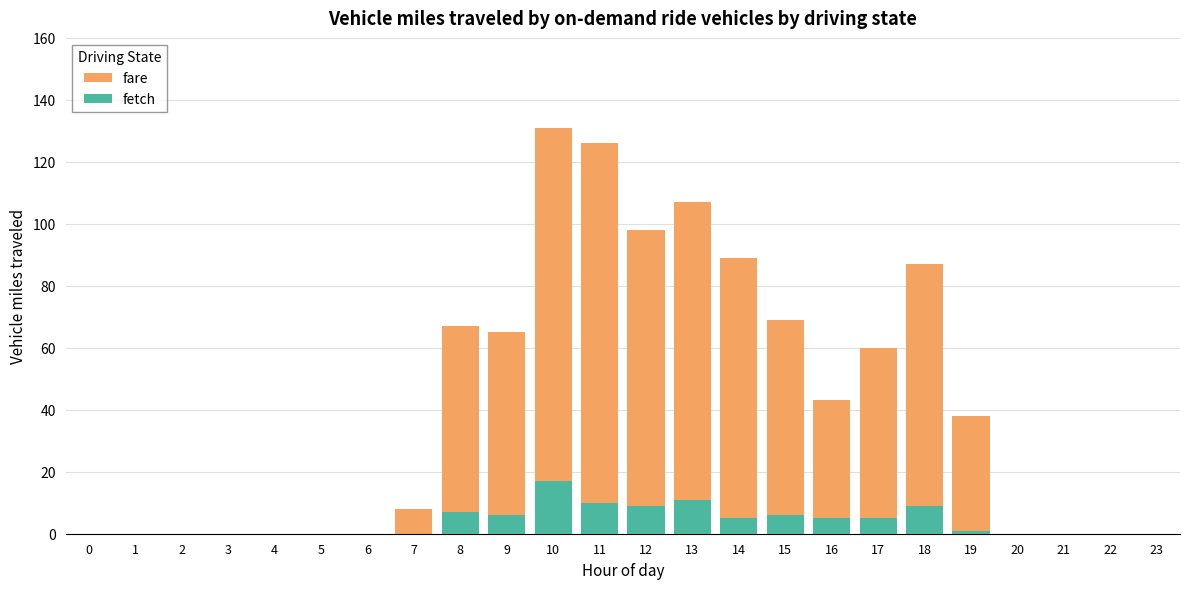

At how many categories does at least one series exceed 130?

1